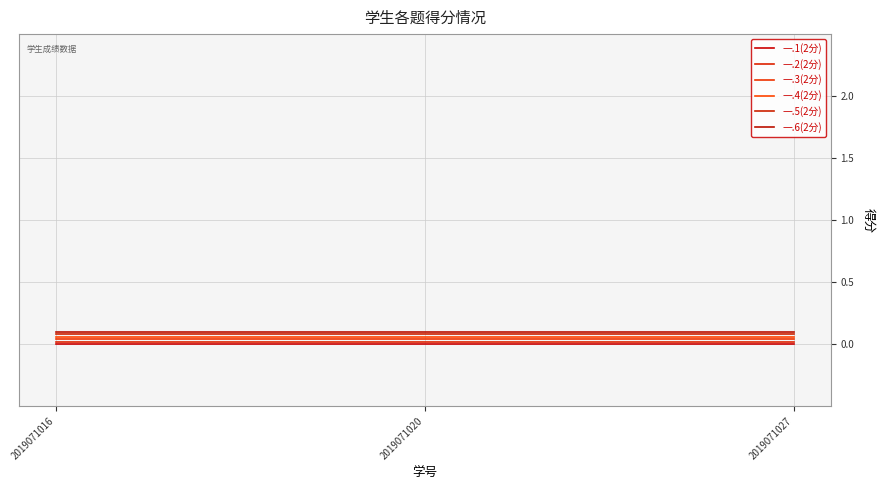

True or false: 一.6(2分) has a value of 0.2 at 2019071016.

False